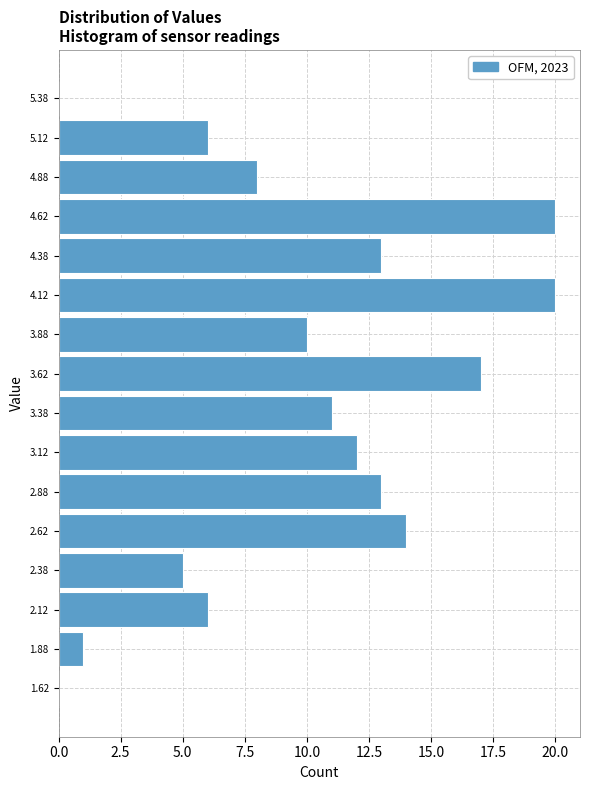

Reading bottom to top, transcribe this chart: for each bar, give the range it covers on the y-axis and its length. The values are not printed on the chart, so give them approximately, as read against the axis.

1.50 to 1.75: 0
1.75 to 2.00: 1
2.00 to 2.25: 6
2.25 to 2.50: 5
2.50 to 2.75: 14
2.75 to 3.00: 13
3.00 to 3.25: 12
3.25 to 3.50: 11
3.50 to 3.75: 17
3.75 to 4.00: 10
4.00 to 4.25: 20
4.25 to 4.50: 13
4.50 to 4.75: 20
4.75 to 5.00: 8
5.00 to 5.25: 6
5.25 to 5.50: 0